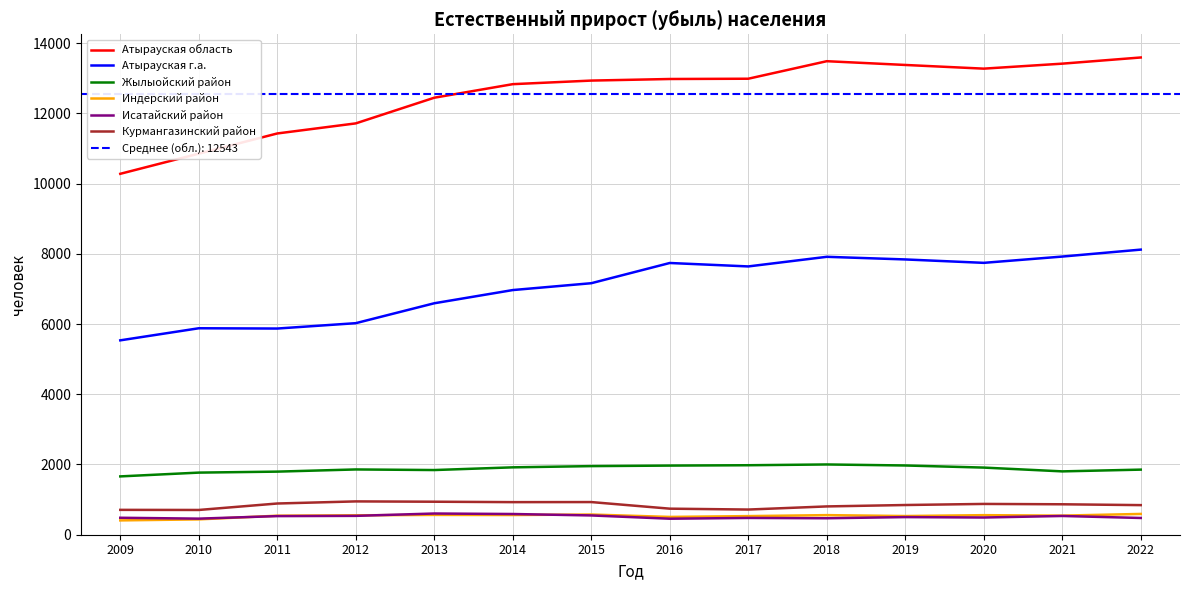

What is the difference between the Жылыойский район values at 2018 and 2009?

340